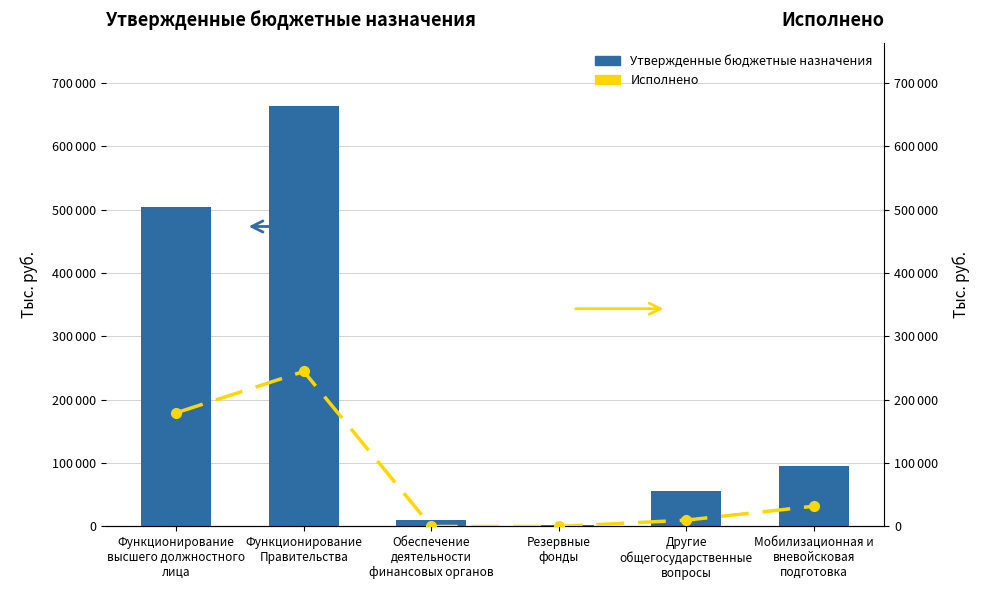

The value of Исполнено at Функционирование
высшего должностного
лица is 283065.2. True or false?

False